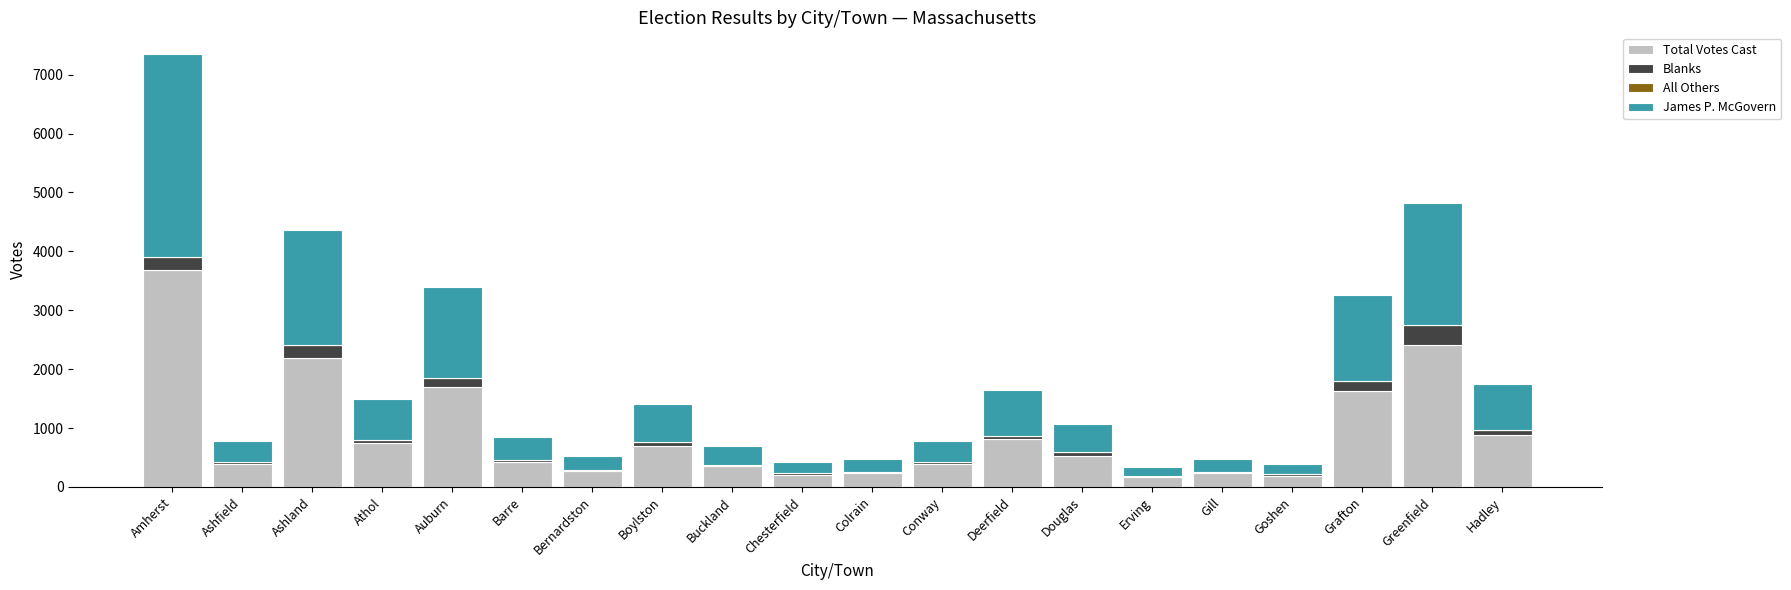

Is it true that Total Votes Cast equals 3450 at Greenfield?

False